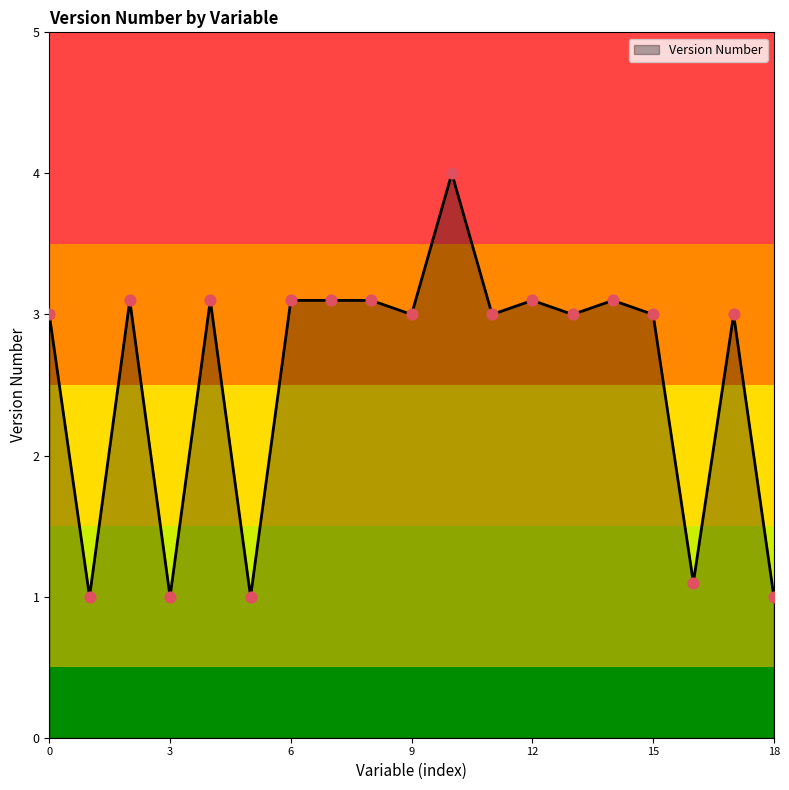

What is the smallest value displayed?

1.0